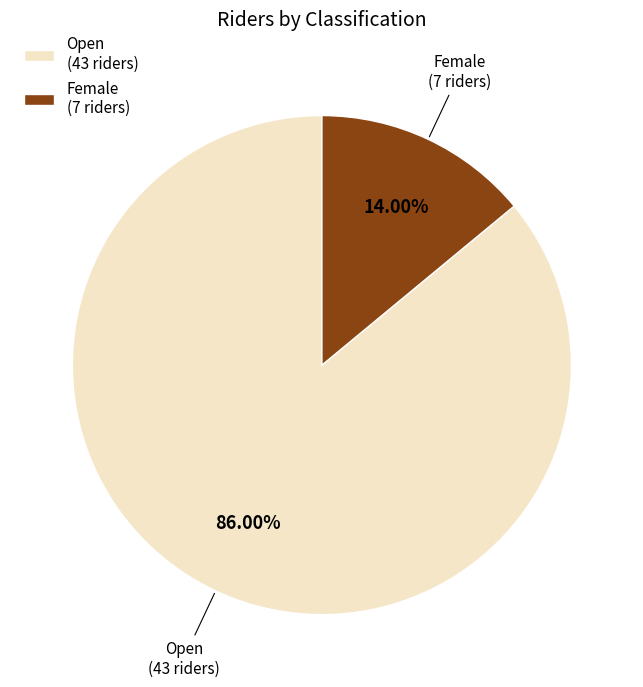

Which slice is the smallest?

Female